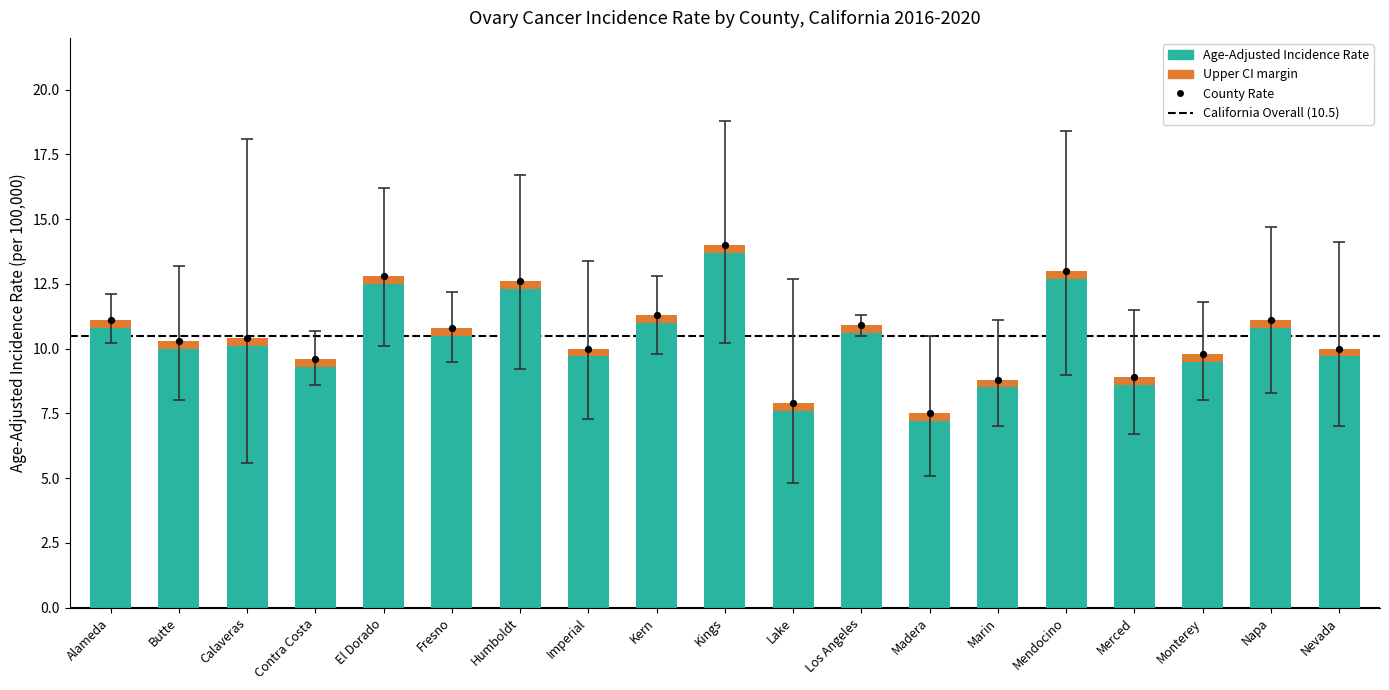

What is the total value across all series at Merced?

18.1